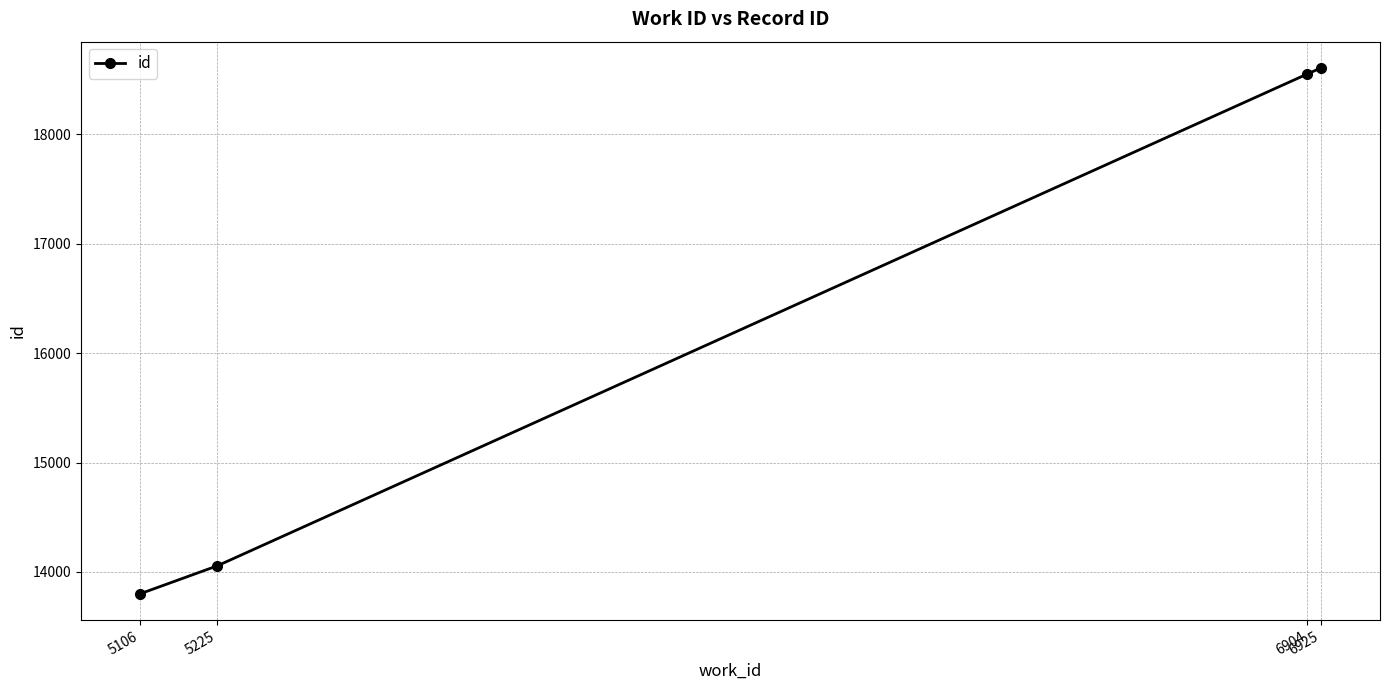

How many distinct data groups are displayed?

1